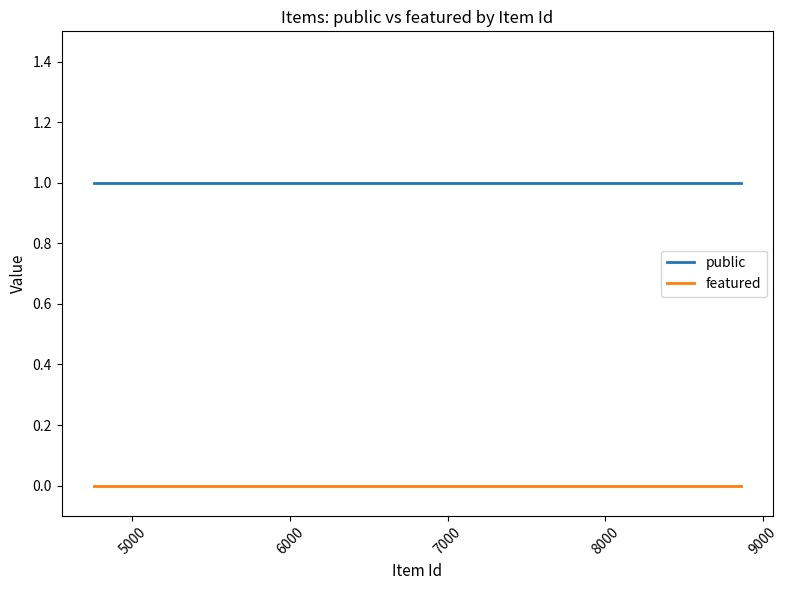

True or false: public and featured intersect in this chart.

False